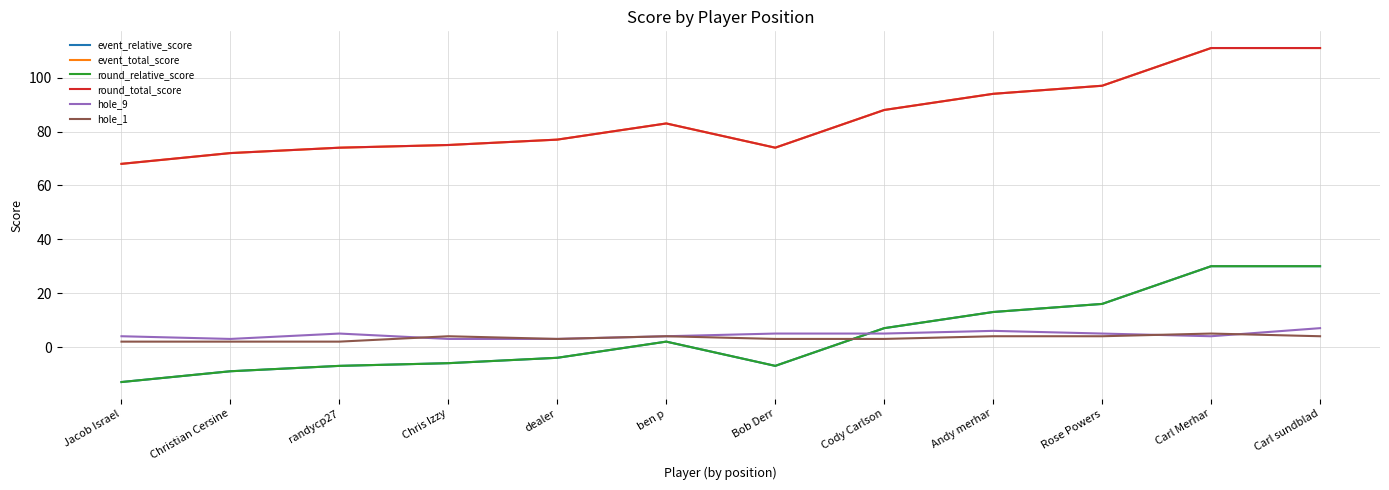

What is the difference between the maximum and minimum values in the event_total_score series?

43